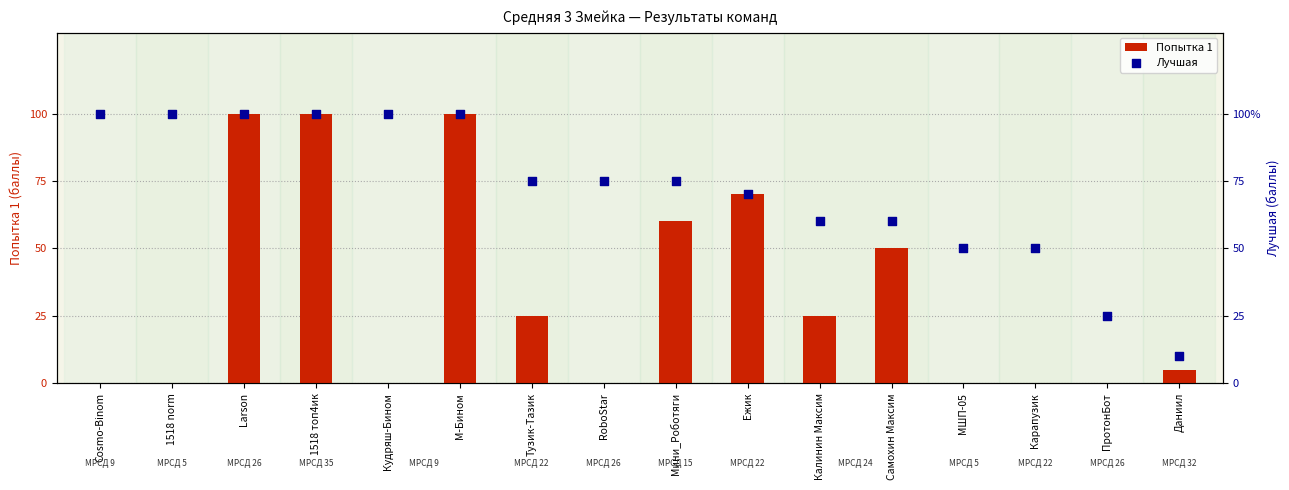

Which series contains the lowest Y value?

Попытка 1